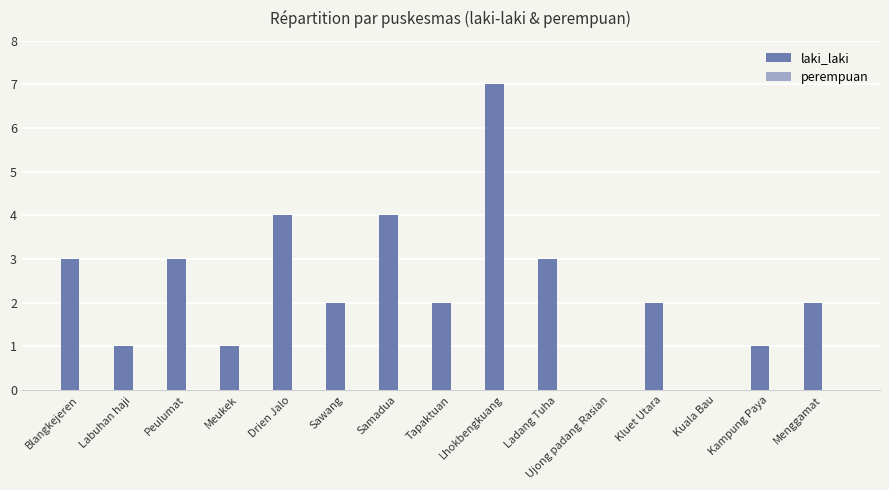

What is the sum of all values?

35